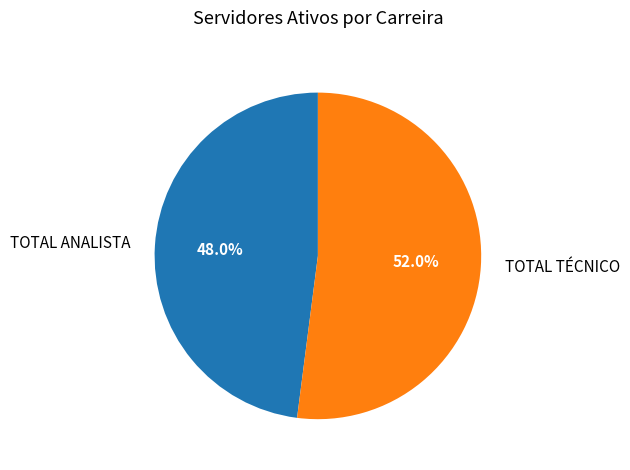

How many slices are in this pie chart?

2